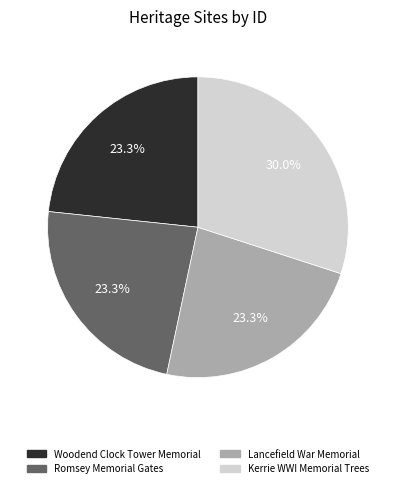

To the nearest percent, what is the combined percentage of Kerrie WWI Memorial Trees and Romsey Memorial Gates?

53%